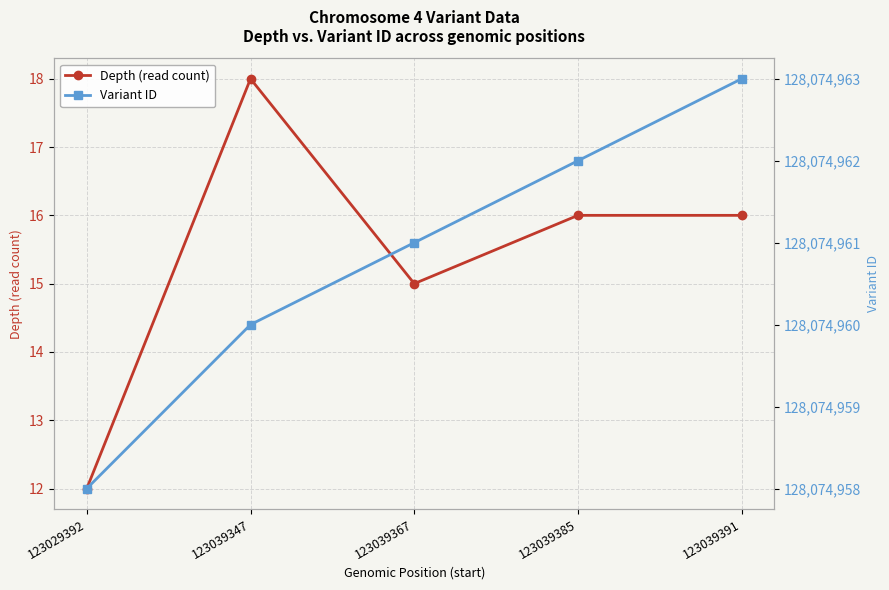

What is the smallest value displayed?

12